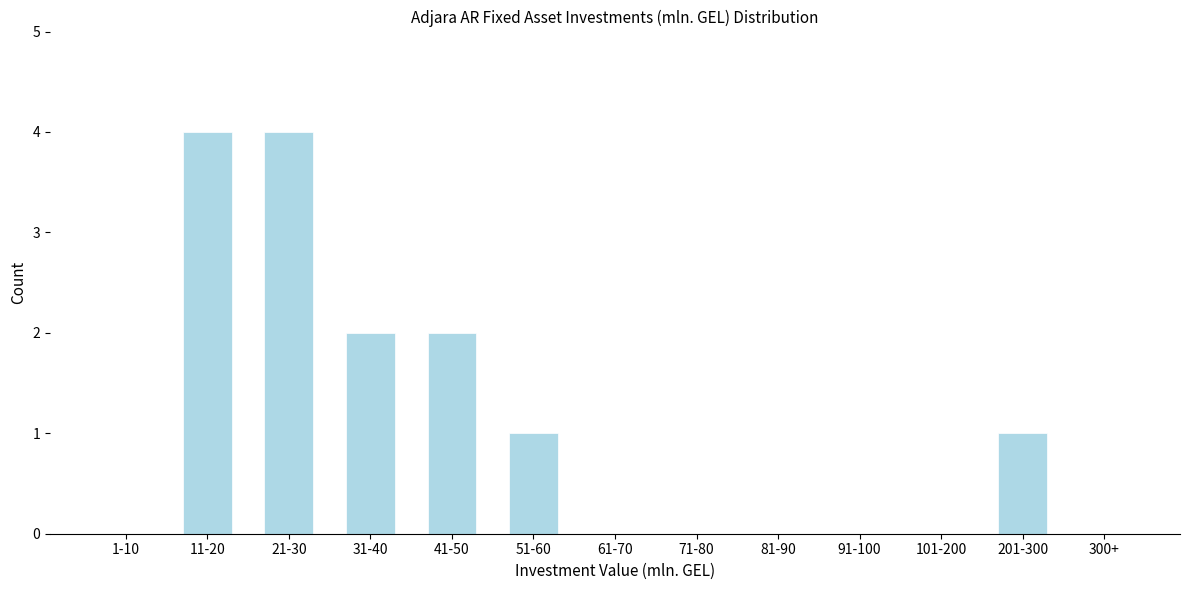

Reading left to right, extract all data points from this chart.

1-10=0	11-20=4	21-30=4	31-40=2	41-50=2	51-60=1	61-70=0	71-80=0	81-90=0	91-100=0	101-200=0	201-300=1	300+=0